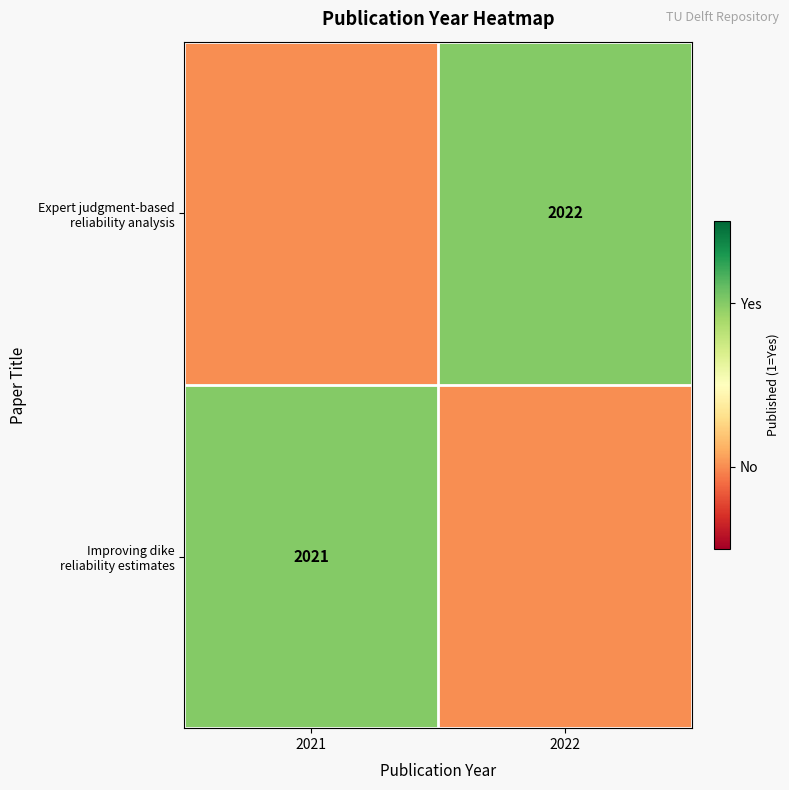

At how many categories does at least one series exceed 0?

2